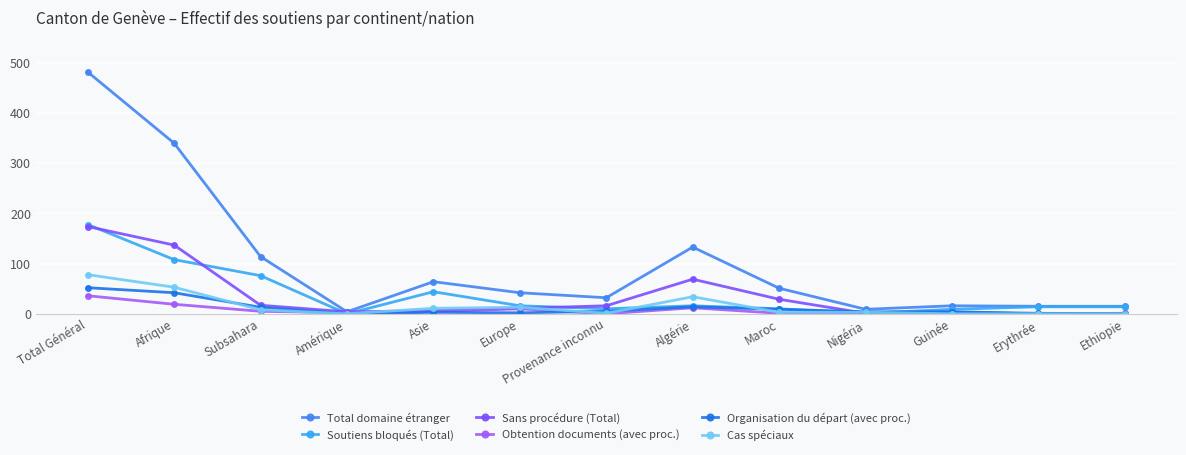

How many interior local valleys does the Sans procédure (Total) series have?

3